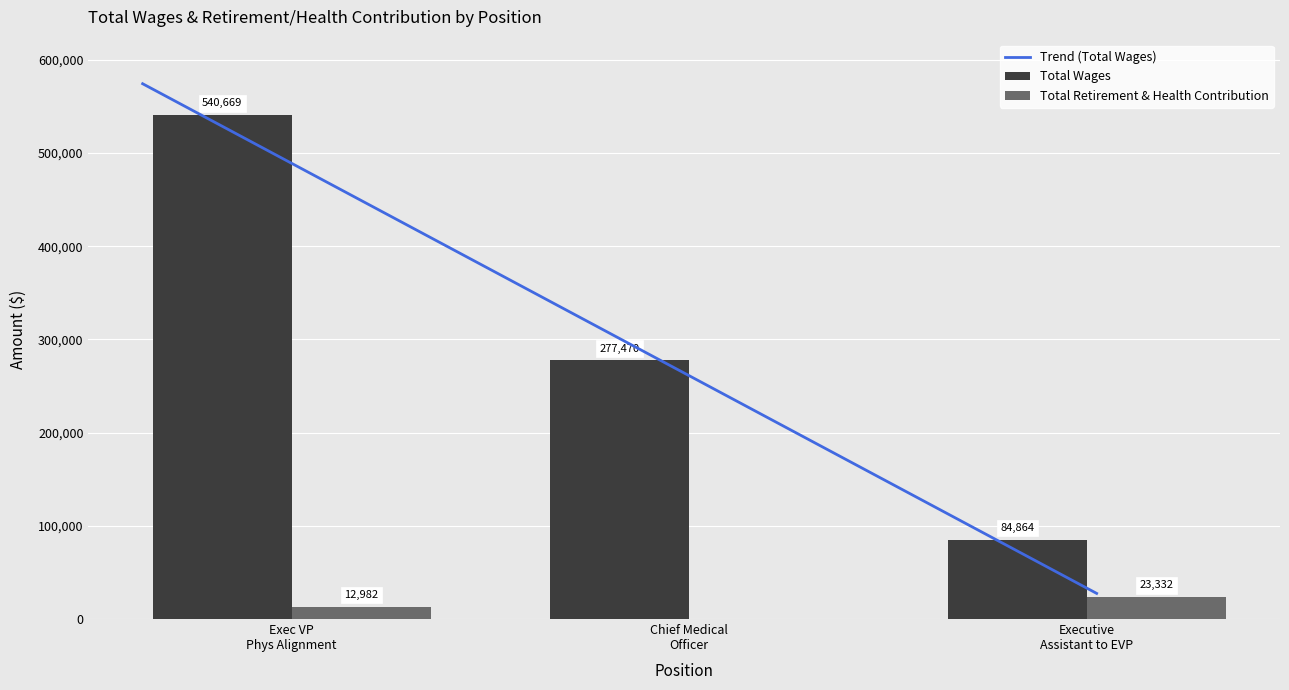

Which series has the largest total across all categories?

Total Wages